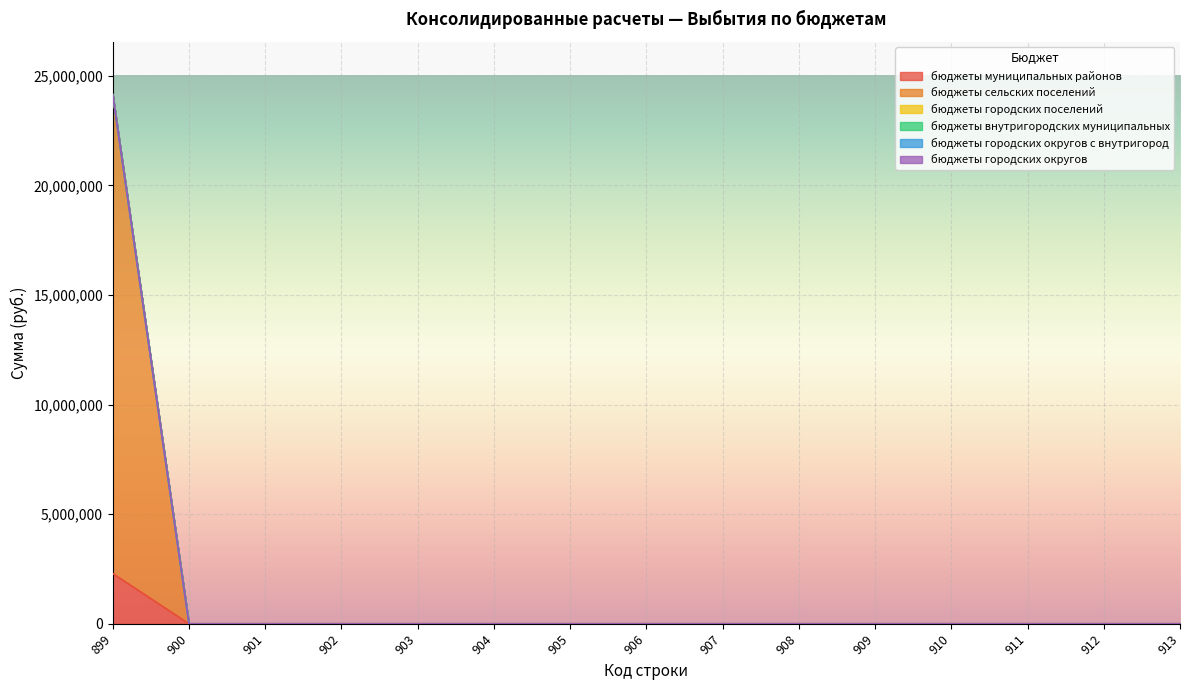

True or false: бюджеты городских поселений and бюджеты внутригородских муниципальных intersect in this chart.

False